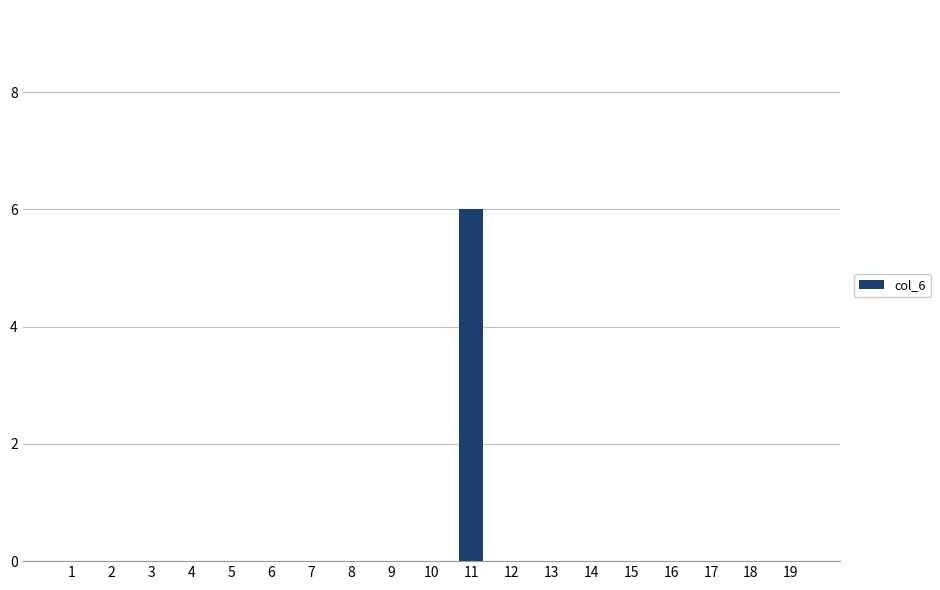

Are the bars grouped side by side (vs. stacked)?

No